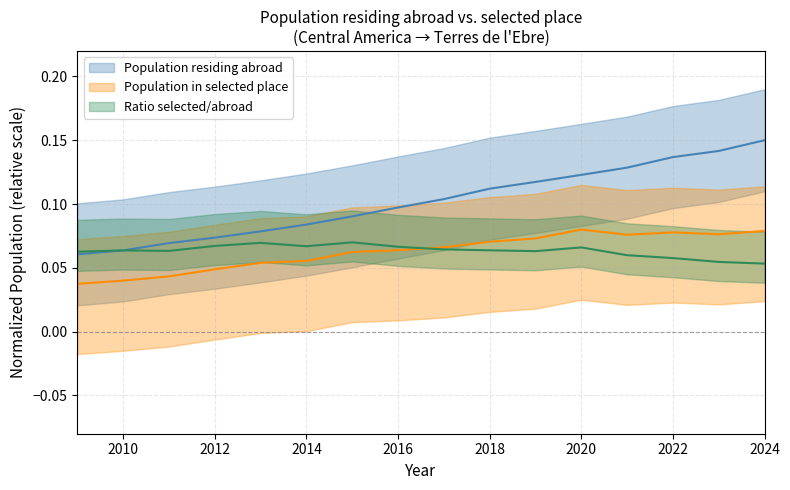

True or false: Population residing abroad and Population in selected place cross at least once.

False